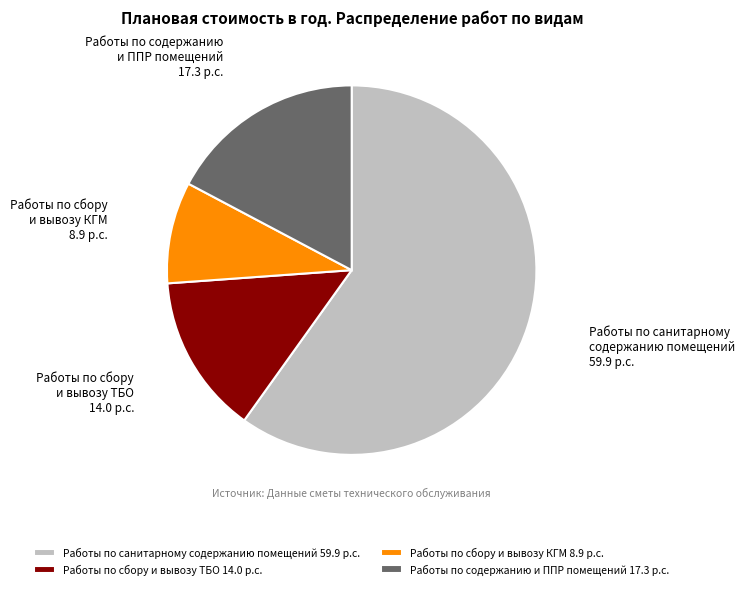

Count the number of slices in the pie.

4